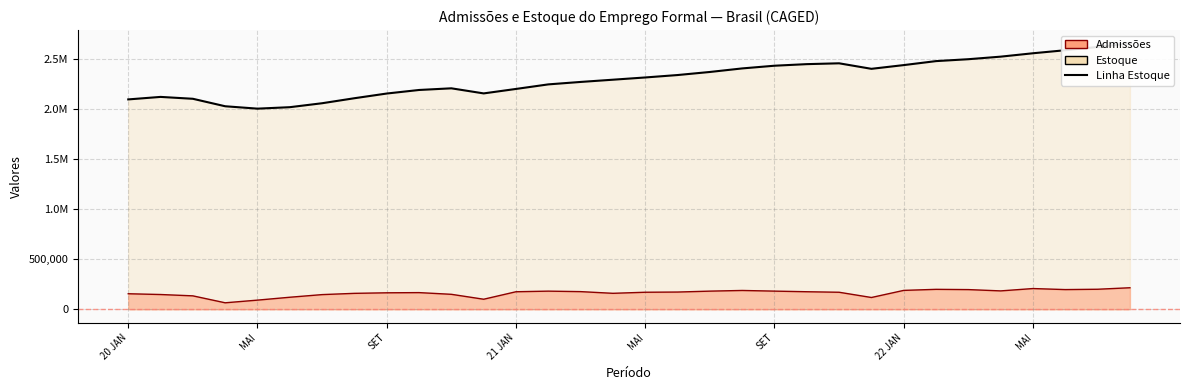

What is the maximum value shown in the chart?

2652413